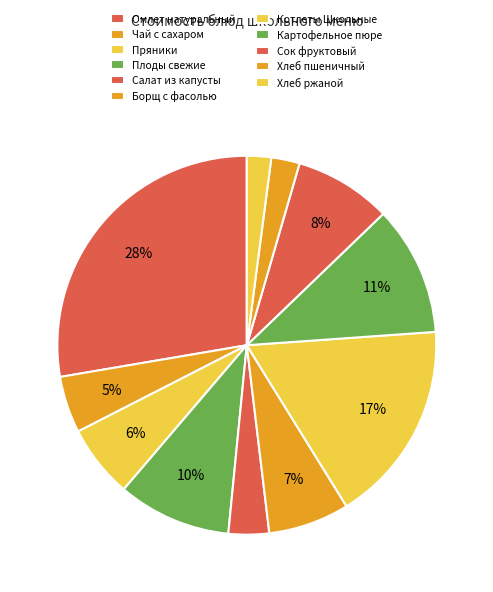

What percentage is the Чай с сахаром slice, to the nearest percent?

5%